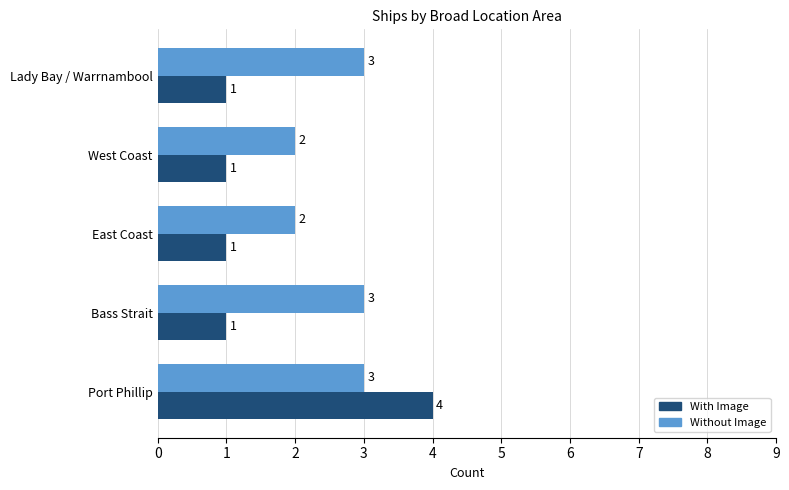

The value of Without Image at Port Phillip is 2. True or false?

False